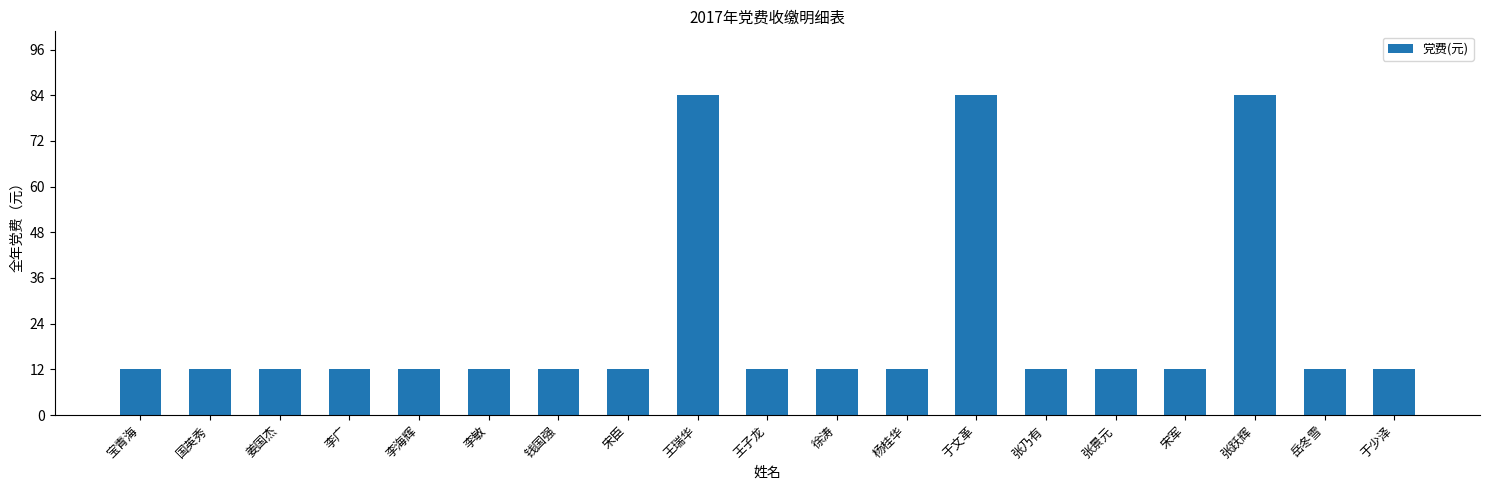

What is the difference between the maximum and minimum values?

72